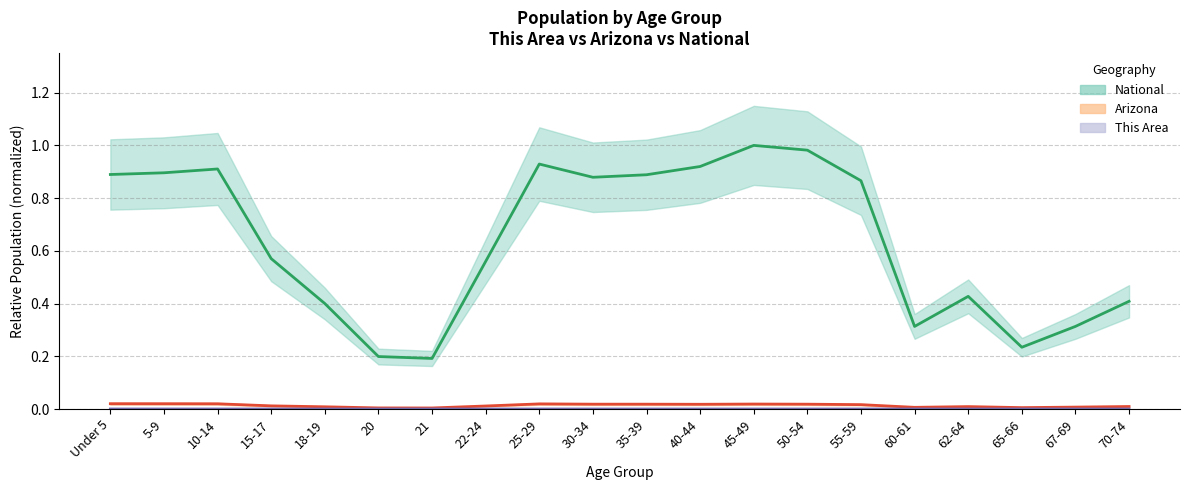

Count the Arizona values in the range 0 to 1.

20